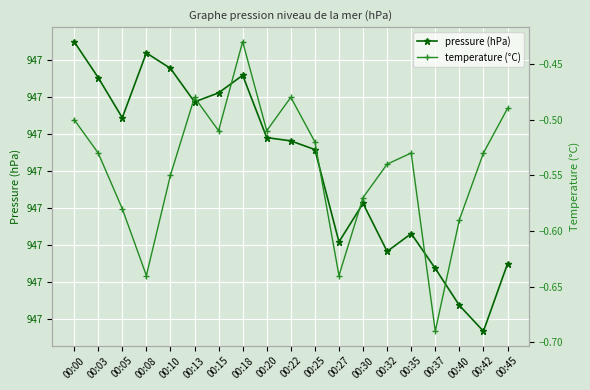

What is the total value across all series at 00:05?

946.7